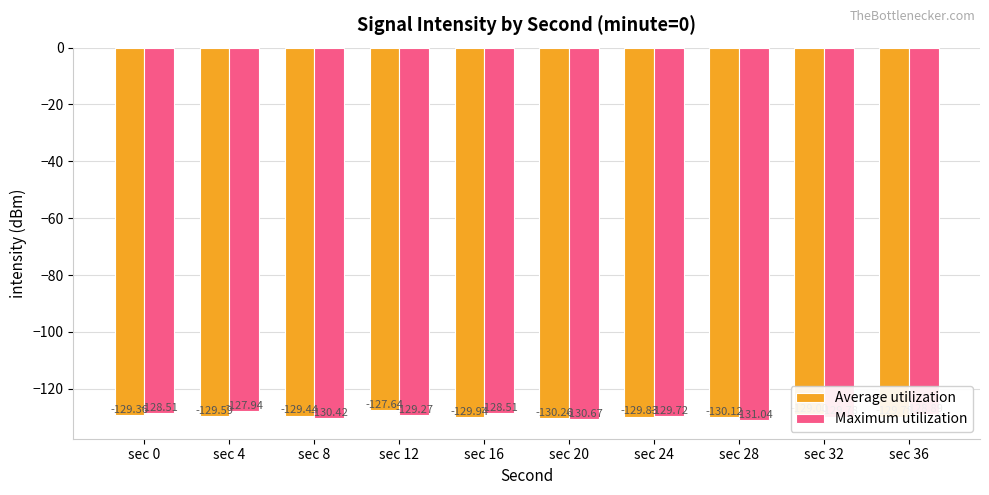

List the series in order of their peak value, highest first.

Average utilization, Maximum utilization